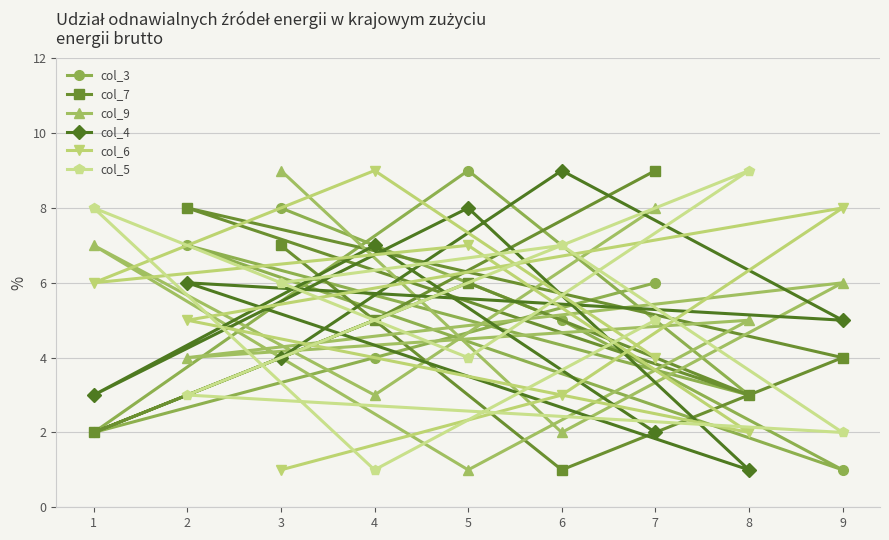

What are all the series names shown in the legend?

col_3, col_7, col_9, col_4, col_6, col_5